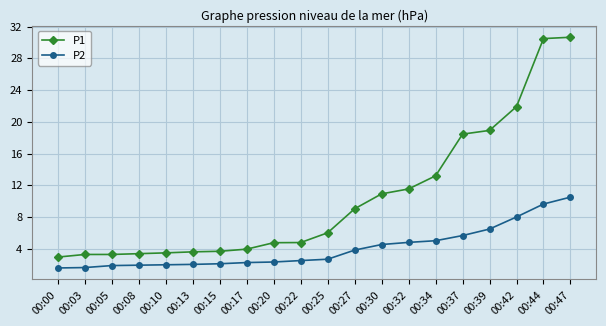

What is the minimum value shown in the chart?

1.6